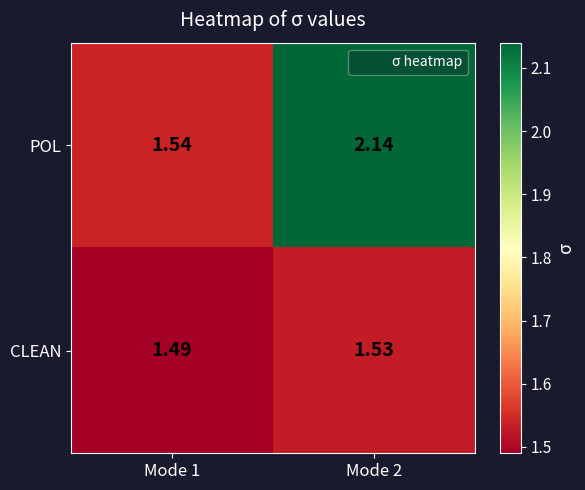

Is the value of POL at Mode 1 greater than the value of CLEAN at Mode 1?

Yes